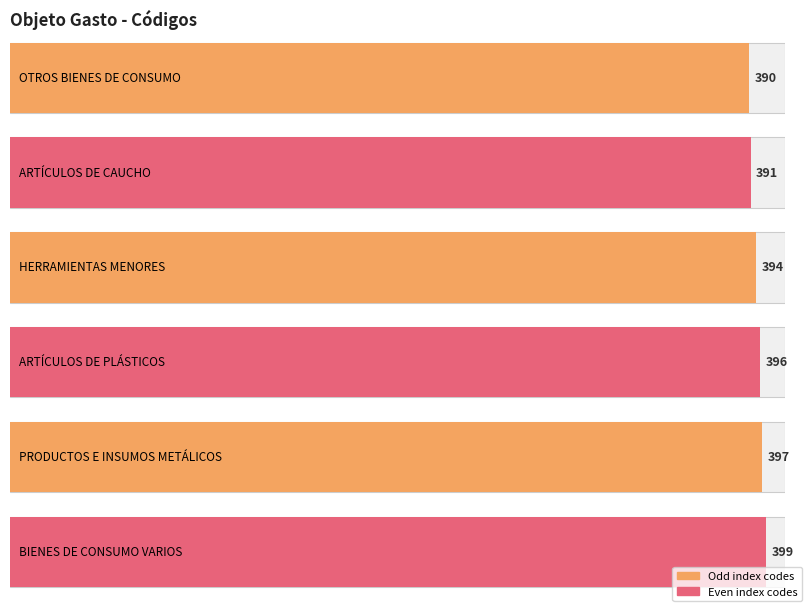

What is the greatest value displayed?

399